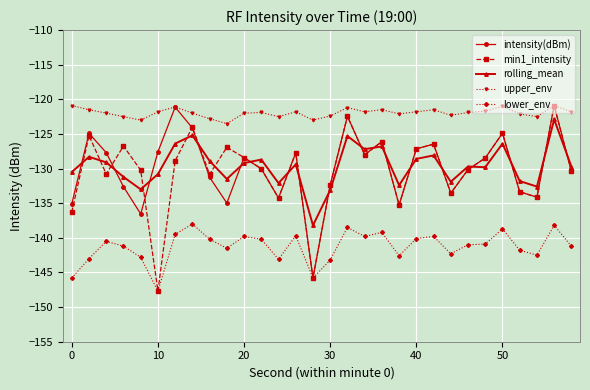

Which series has the largest total across all categories?

upper_env